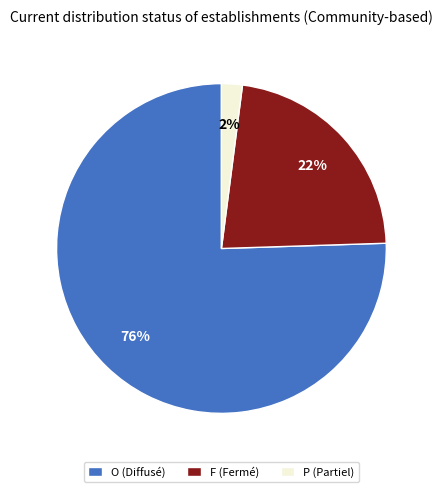

Which has a higher value, O (Diffusé) or F (Fermé)?

O (Diffusé)